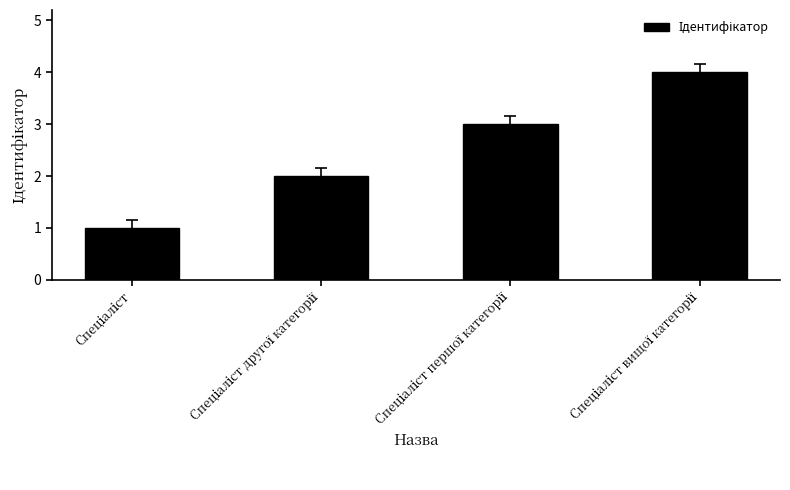

What is the maximum value shown in the chart?

4